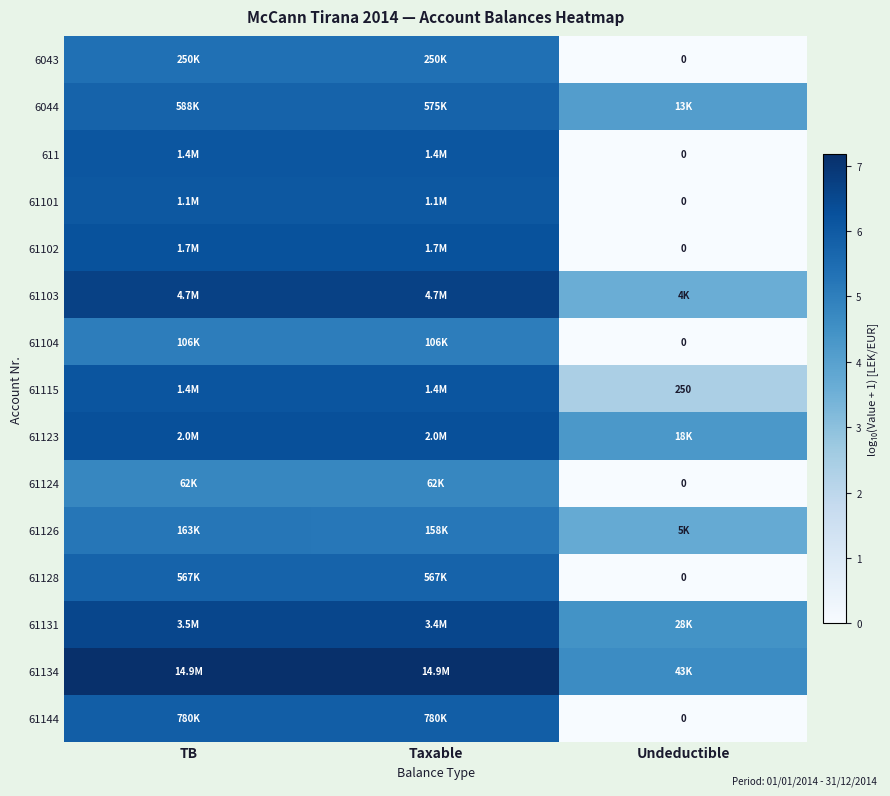

How many data points in 61144 are above 5?

2